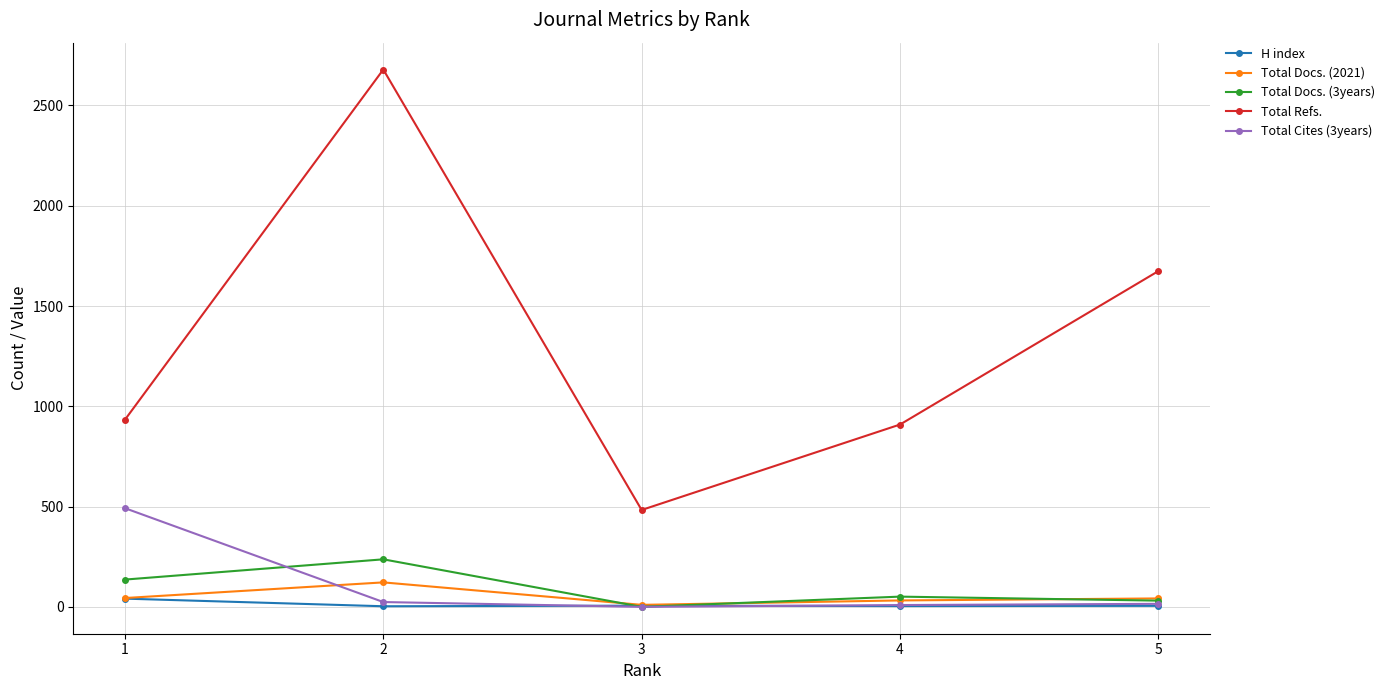

At which category does Total Docs. (3years) reach its first local valley?

3